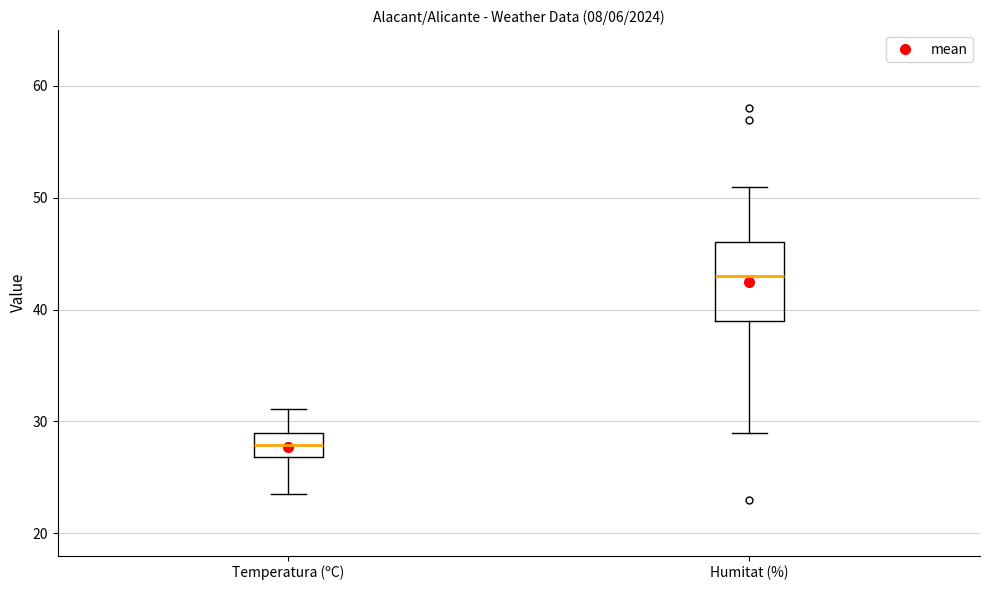

Where is the lower edge of the box for Humitat (%) on the y-axis? The values are not printed on the chart, so give them approximately, as read against the axis.

39